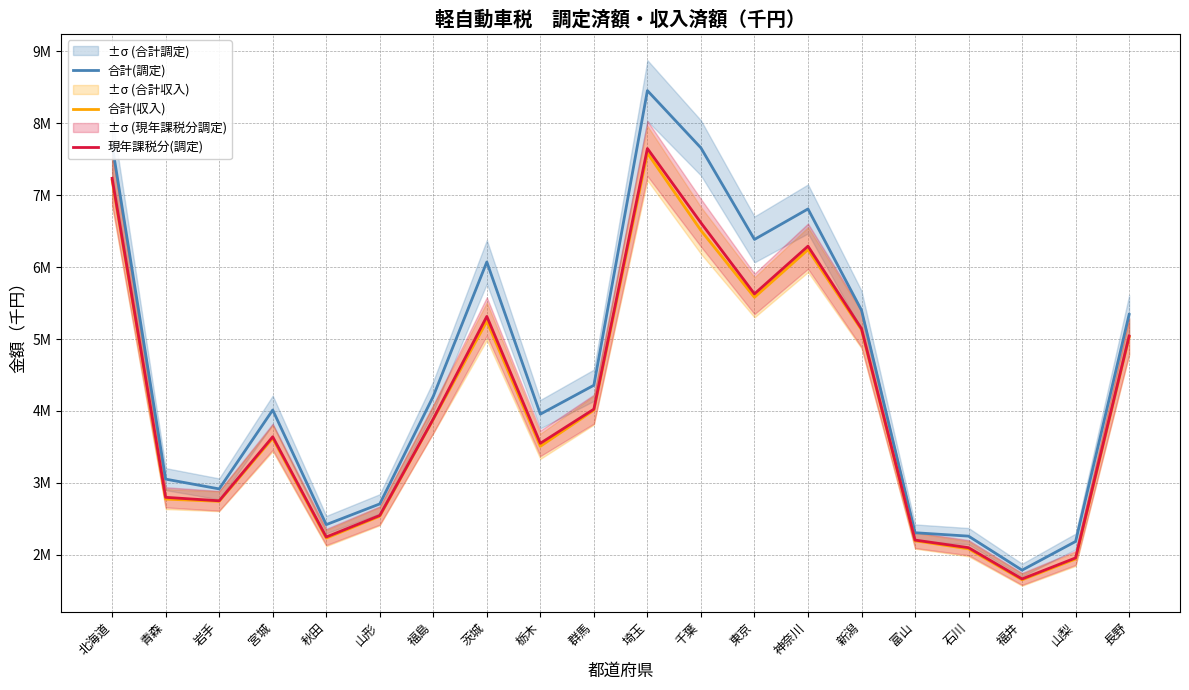

True or false: 合計(調定) and 現年課税分(調定) cross at least once.

False